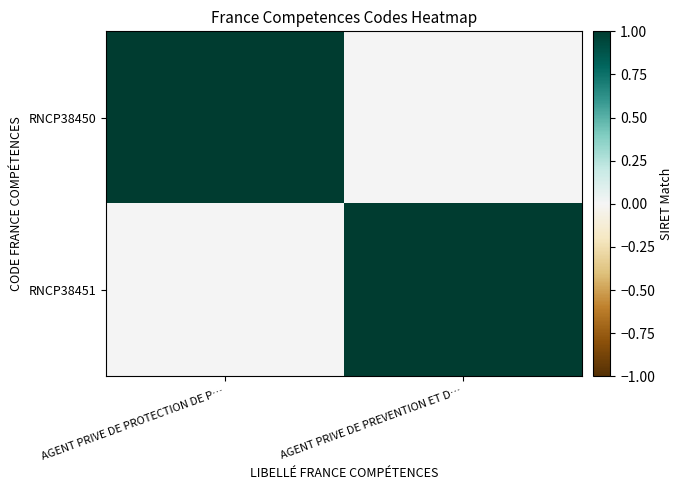

What is the maximum value shown in the chart?

1